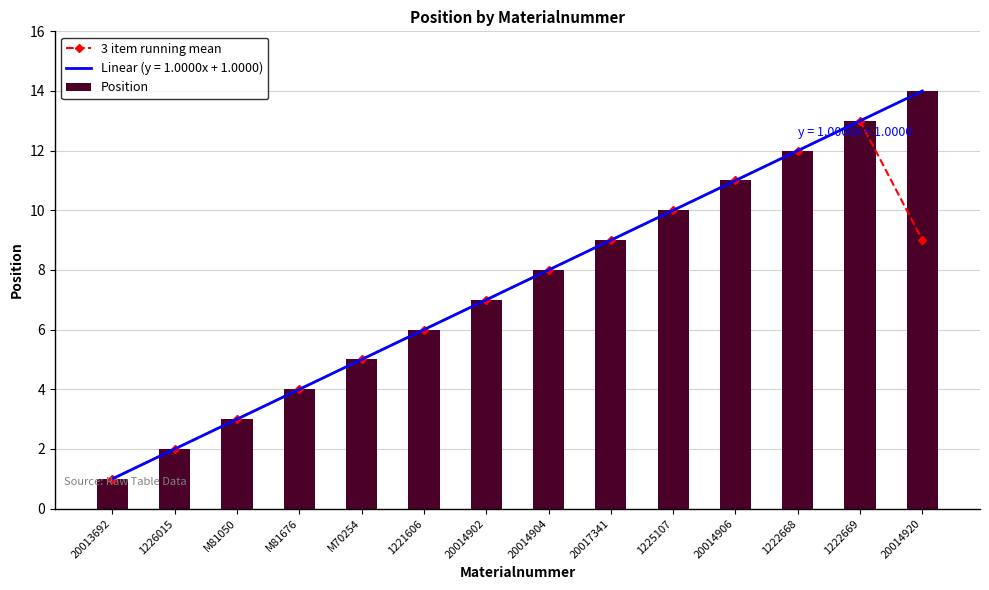

How many distinct data groups are displayed?

2